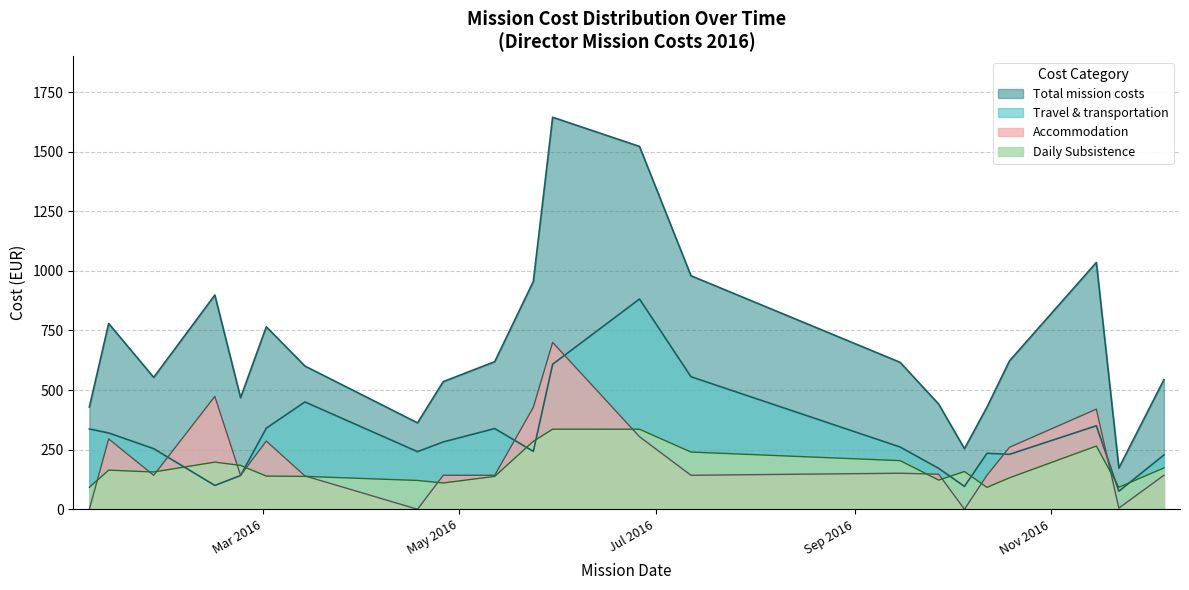

Which series has the widest spread of values?

Total mission costs